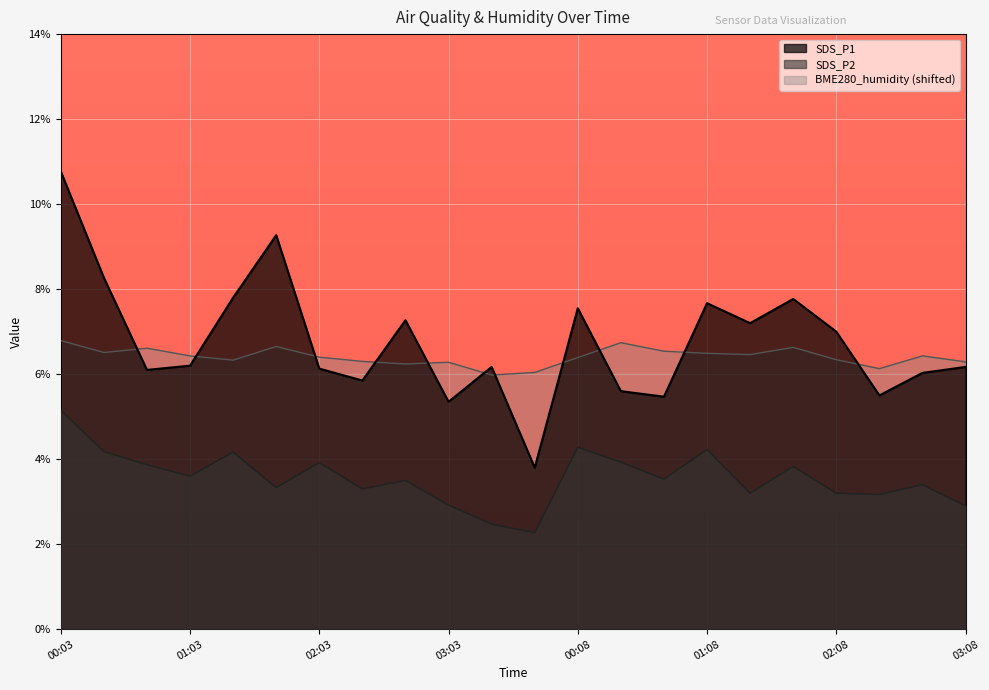

True or false: SDS_P1 has more than 1 points higher than both neighbors.

True